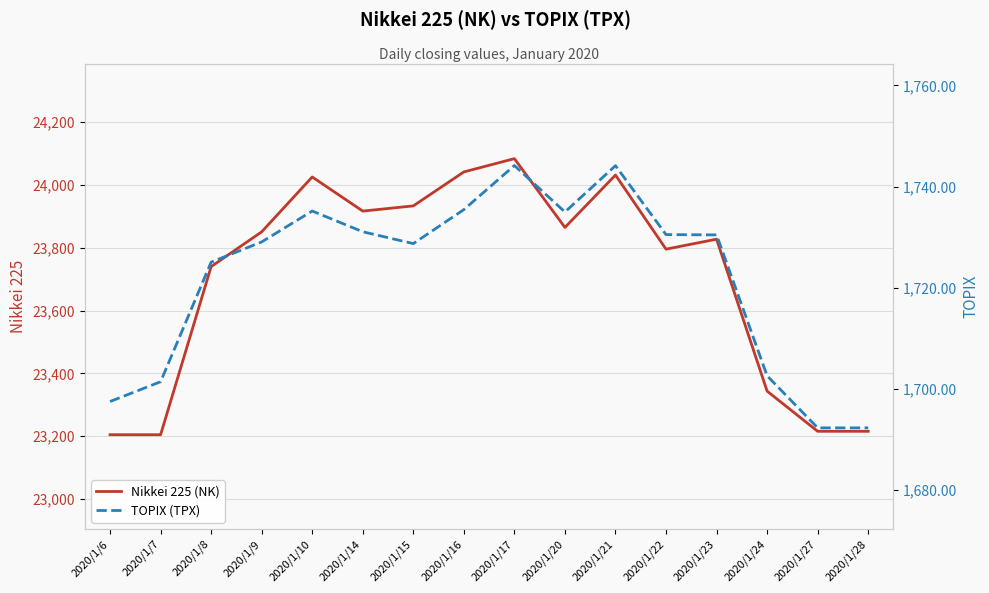

The value of Nikkei 225 (NK) at 2020/1/14 is 9204.0. True or false?

False